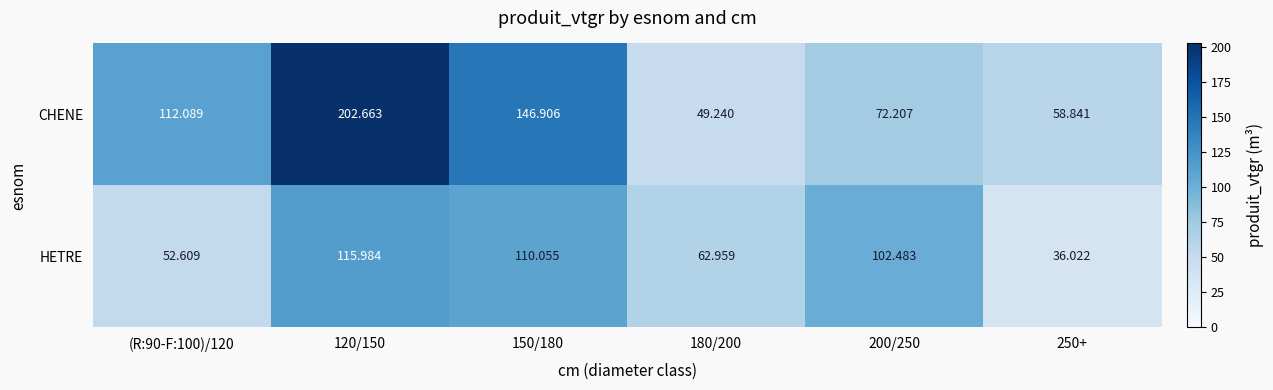

Rank the series at 250+ from highest to lowest value.

CHENE, HETRE